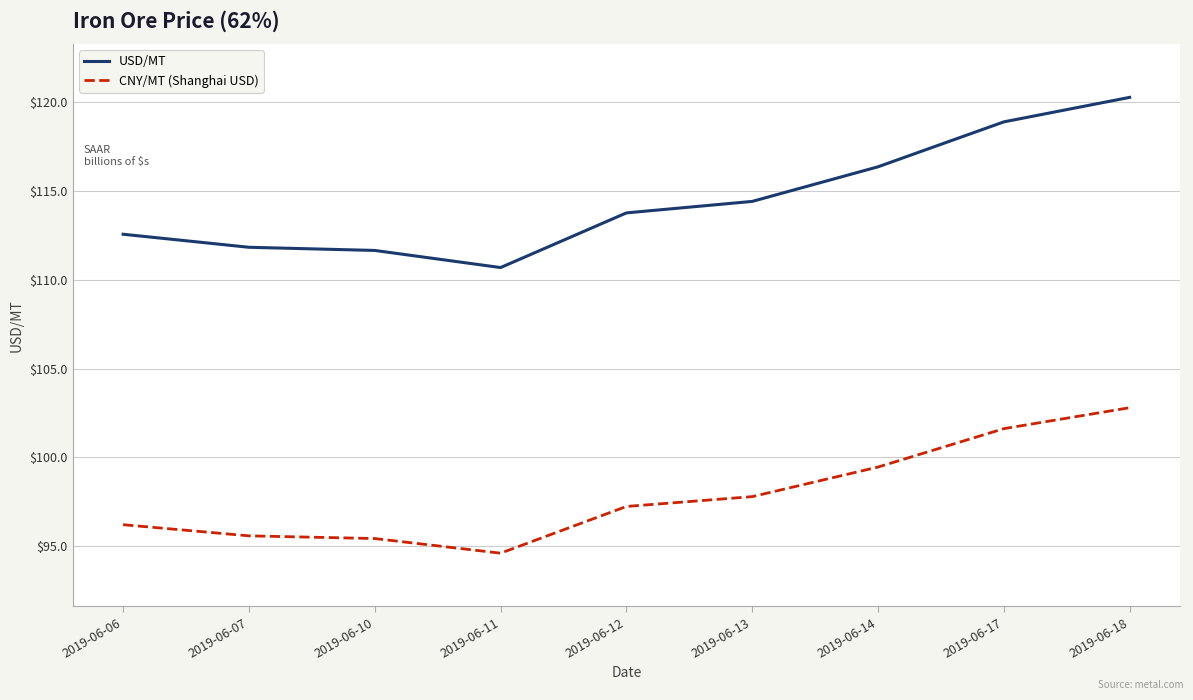

Which series changed the most between 2019-06-06 and 2019-06-12?

USD/MT